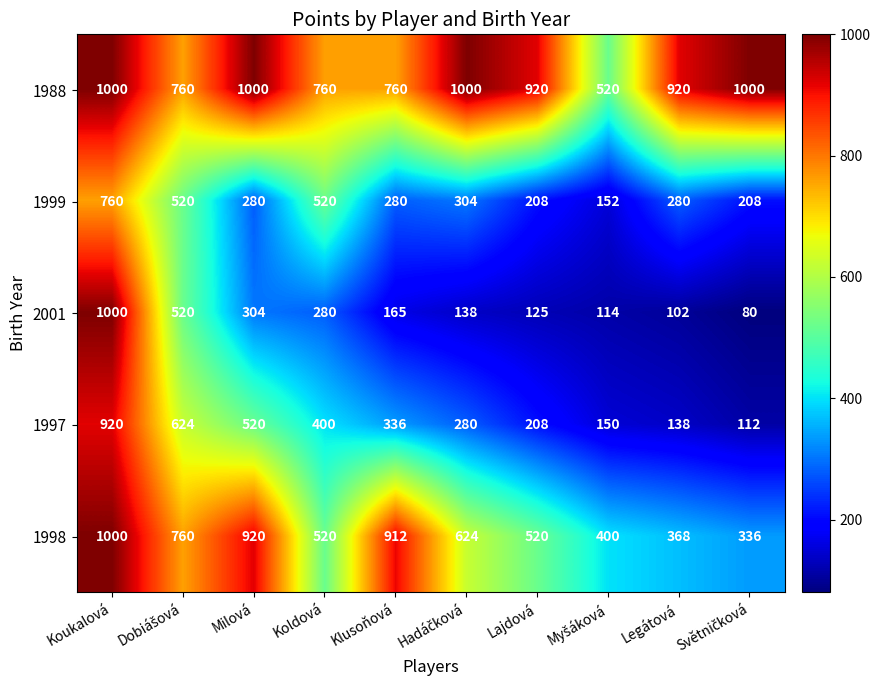

What is the maximum value for 1988?

1000